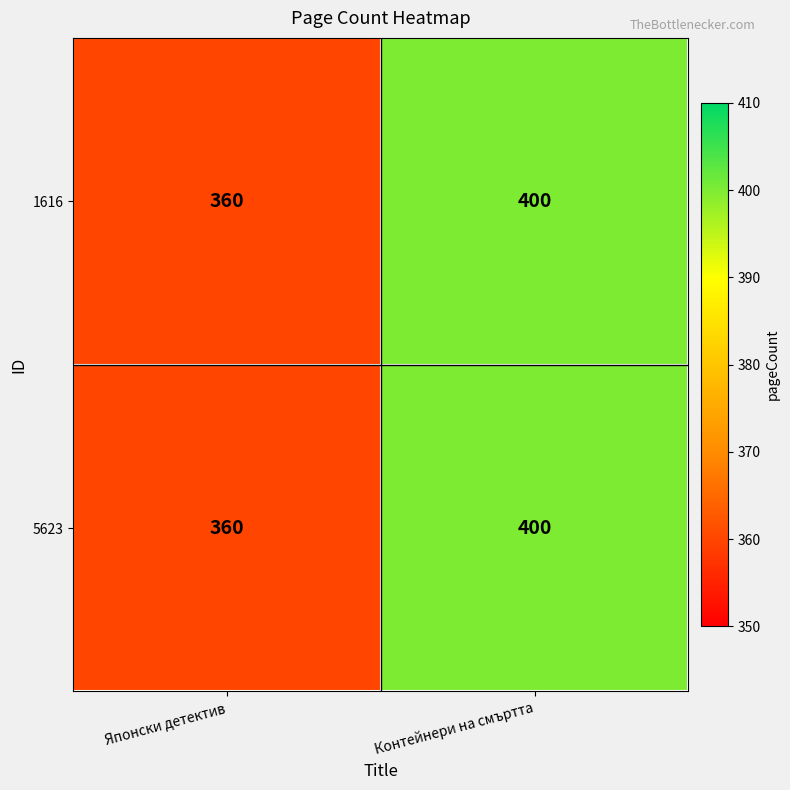

At how many categories does at least one series exceed 389?

1